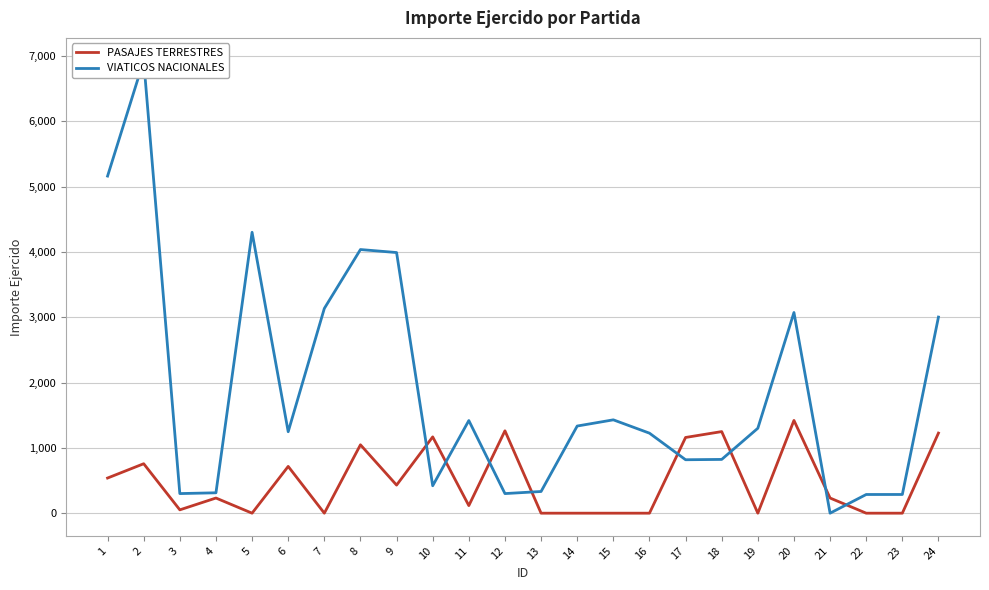

What is the difference between the maximum and minimum values in the PASAJES TERRESTRES series?

1420